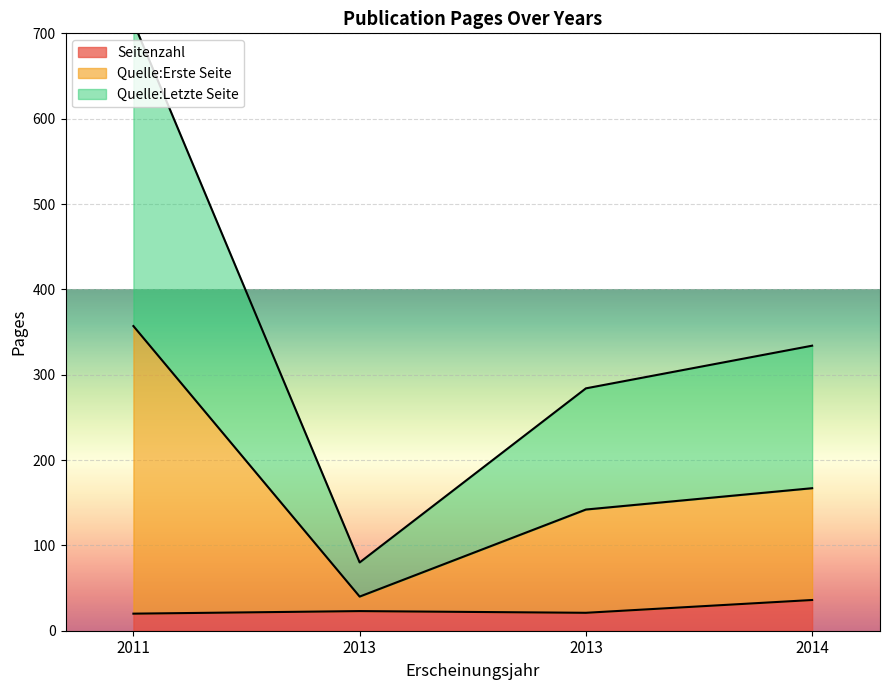

True or false: Seitenzahl has more than 2 interior local peaks.

False